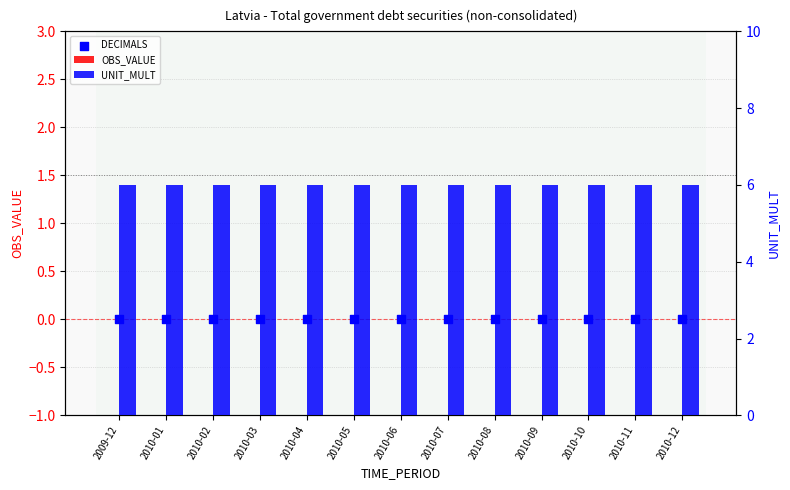

Which series has the largest total across all categories?

UNIT_MULT